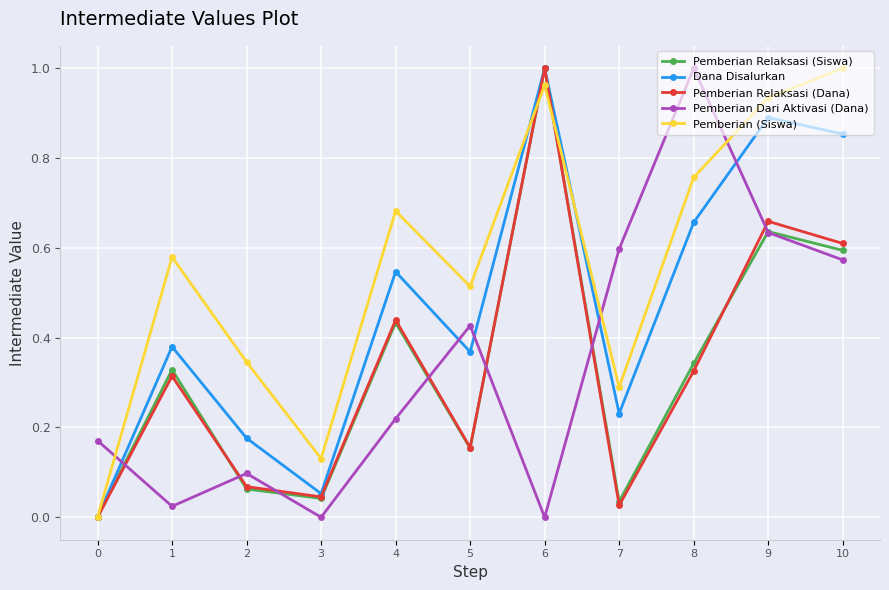

The value of Pemberian Dari Aktivasi (Dana) at 4 is 0.3. True or false?

False